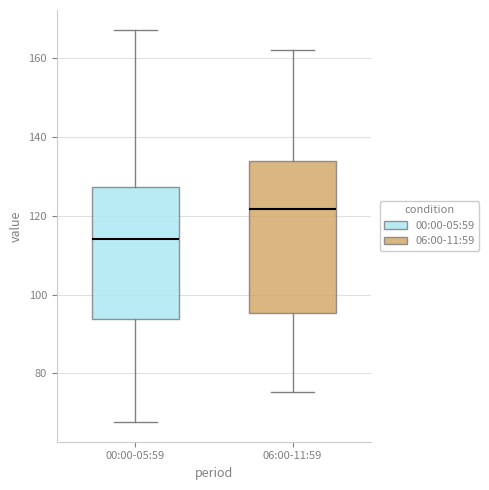

Which box is the tallest, from its lower edge to its upper edge?

06:00-11:59